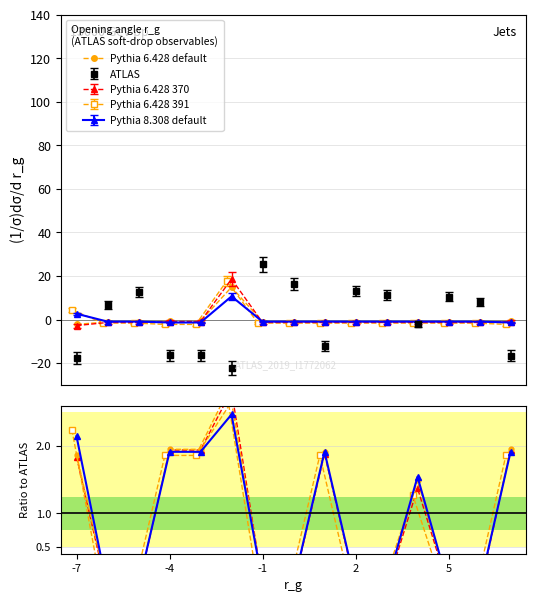

True or false: Pythia 8.308 default has a value of -0.1 at 5.

False